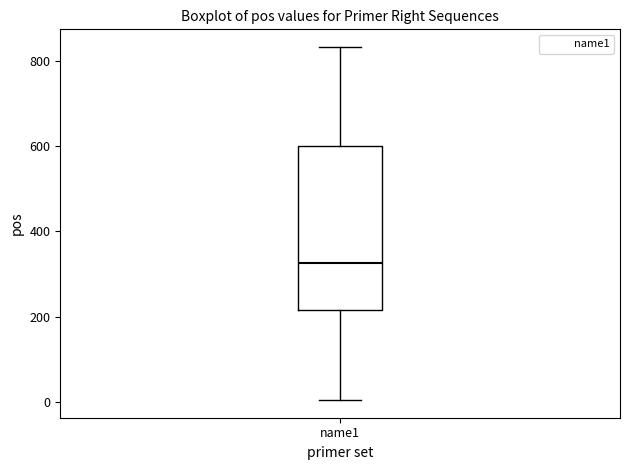

Transcribe this box plot: give where the median line is, the range the box spans, and where the two whiskers end, as read against the y-axis. The values are not printed on the chart, so give them approximately, as read against the axis.

median 320, box 220 to 600, whiskers 0 to 840